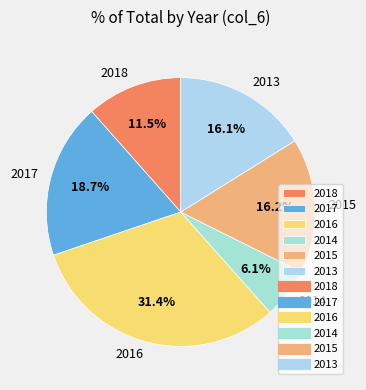

True or false: 2018 accounts for 1% of the total.

False